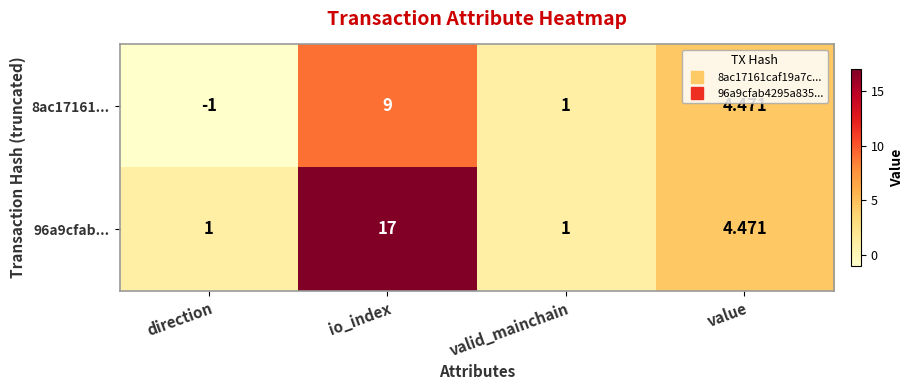

List the labels in order of 8ac17161... value, smallest first.

direction, valid_mainchain, value, io_index